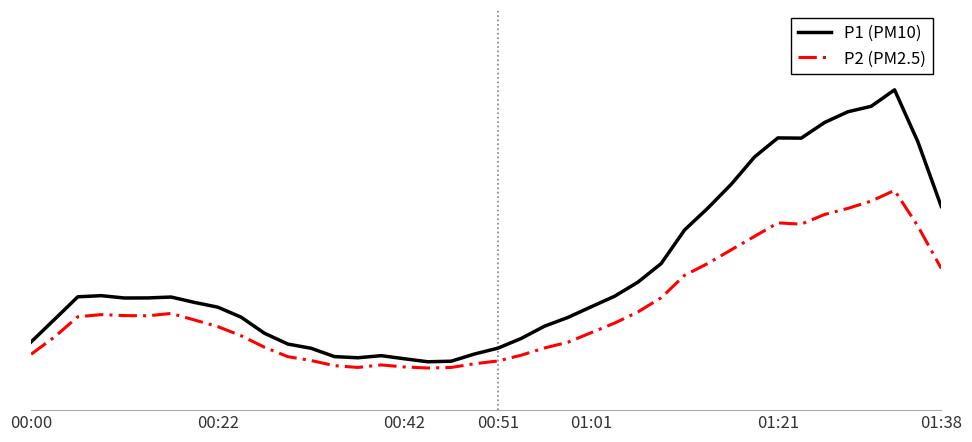

Does the chart have visible grid lines?

No